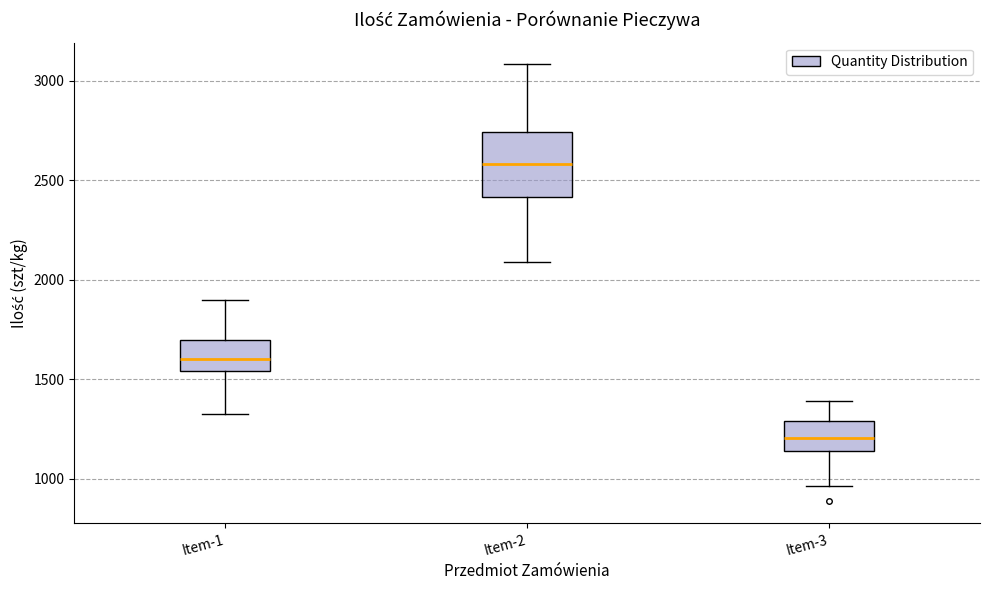

Reading left to right, transcribe this box plot: for each box, give where its median line is, the range the box spans, and where its two whiskers end, as read against the y-axis. The values are not printed on the chart, so give them approximately, as read against the axis.

Item-1: median 1600, box 1550 to 1700, whiskers 1350 to 1900
Item-2: median 2600, box 2400 to 2750, whiskers 2100 to 3100
Item-3: median 1200, box 1150 to 1300, whiskers 950 to 1400